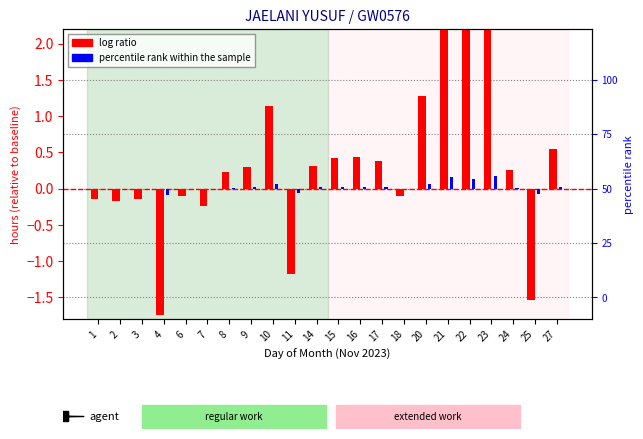

List the labels in order of percentile rank within the sample value, largest first.

23, 21, 22, 20, 10, 27, 16, 15, 17, 14, 9, 24, 8, 6, 18, 1, 3, 2, 7, 11, 25, 4